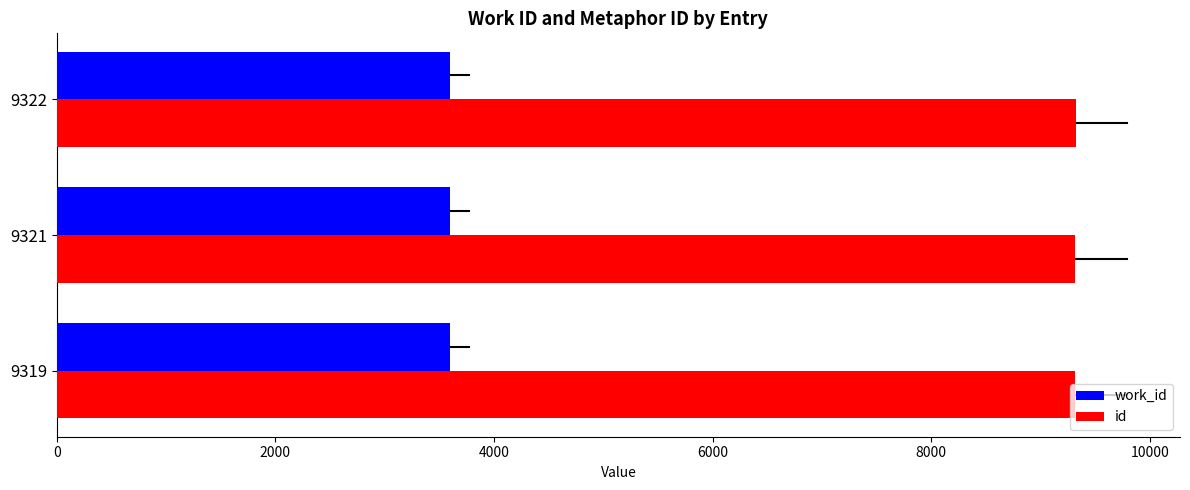

Rank the series by their maximum value, from highest to lowest.

id, work_id